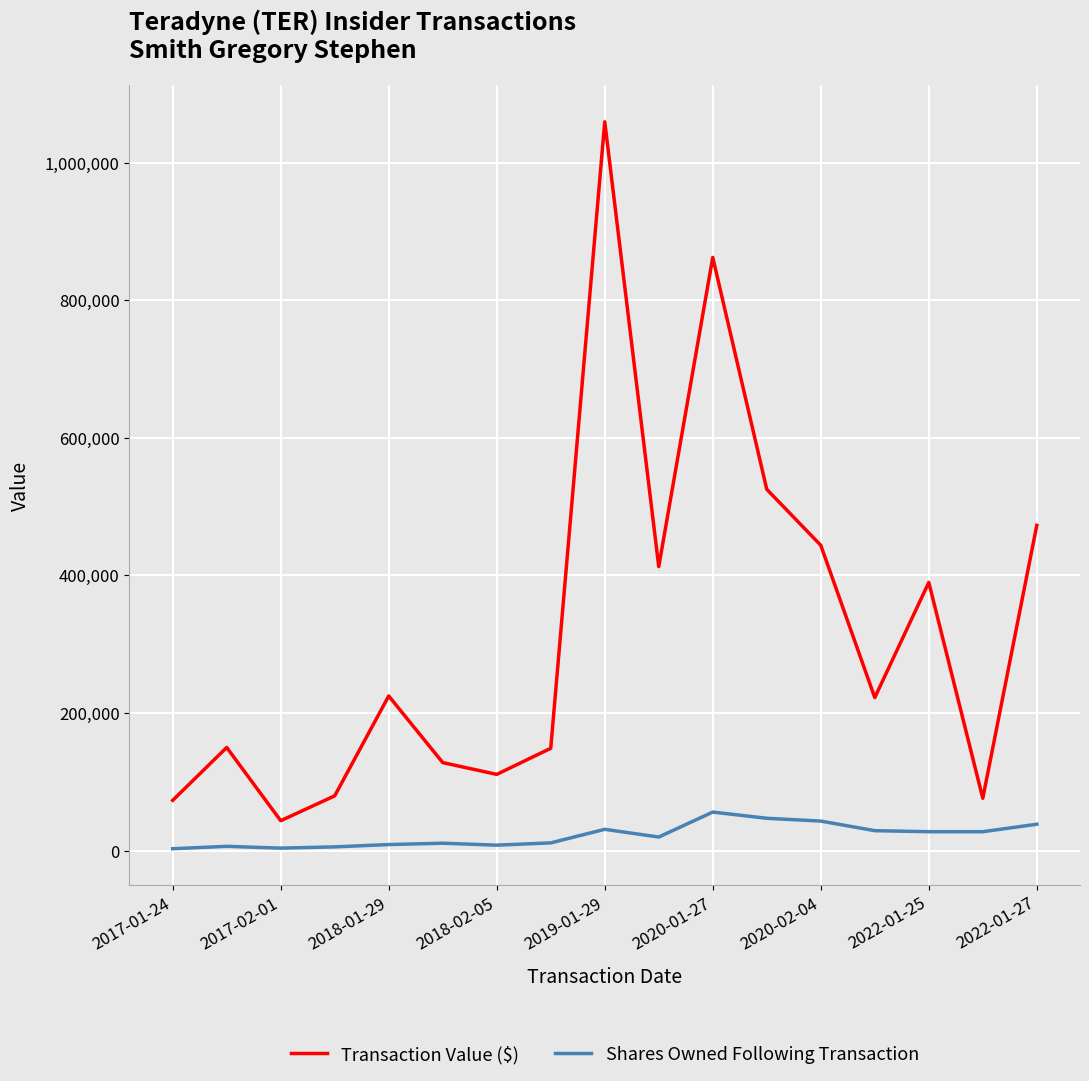

What is the maximum value for Shares Owned Following Transaction?

56080